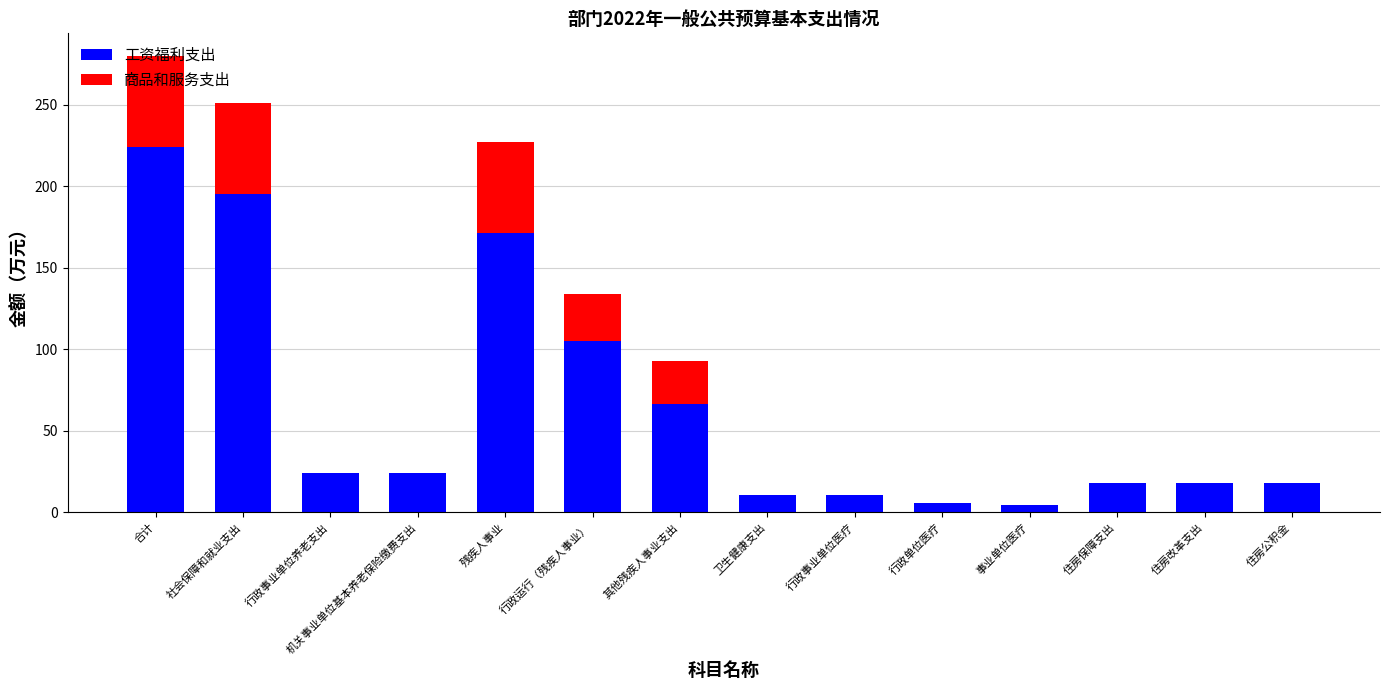

The value of 工资福利支出 at 住房改革支出 is 18.1. True or false?

True